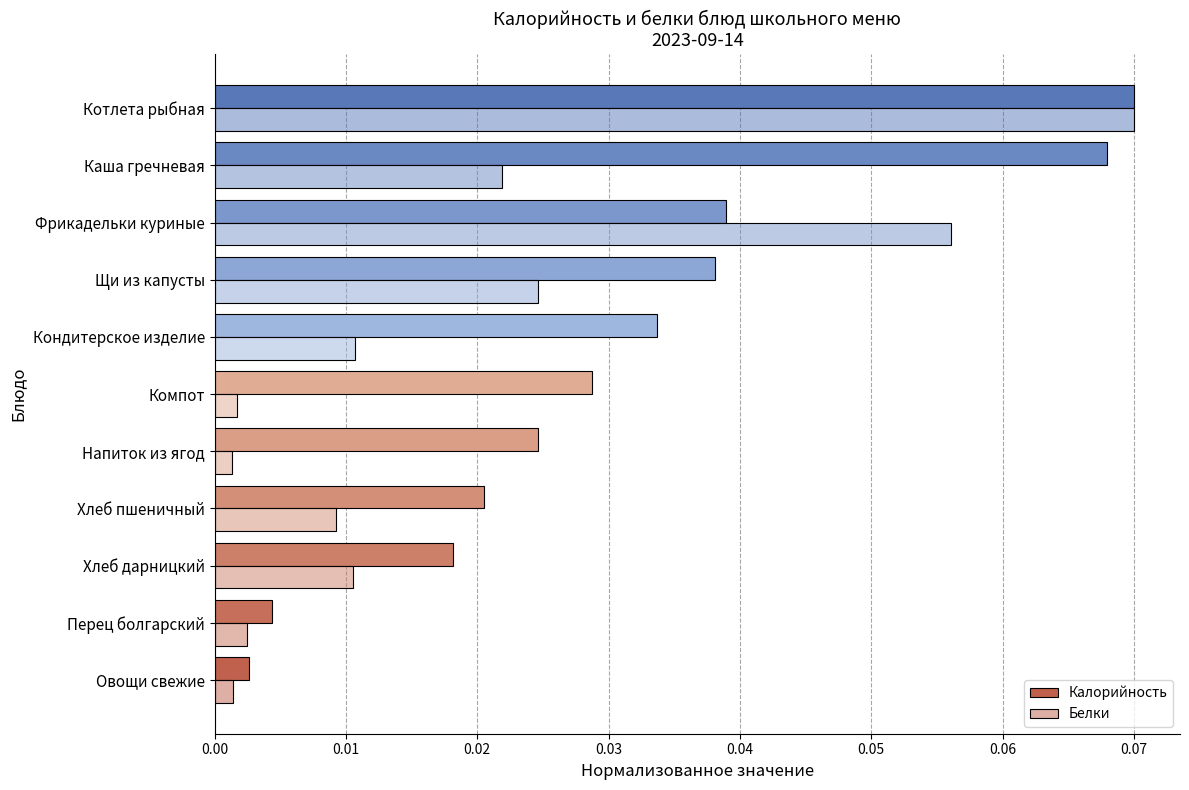

Count the number of categories in the chart.

11